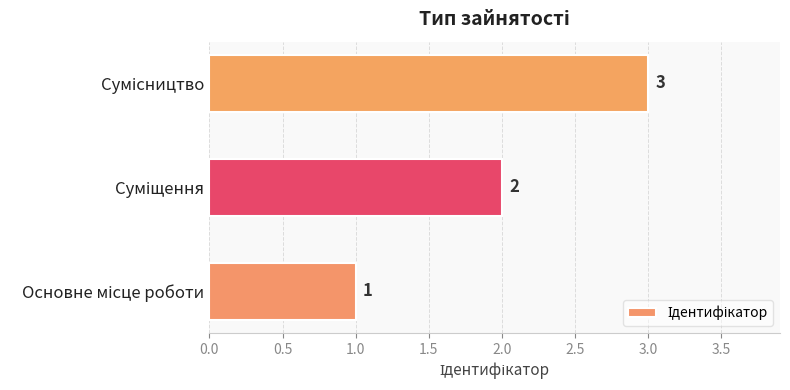

How many values are between 1 and 3?

3